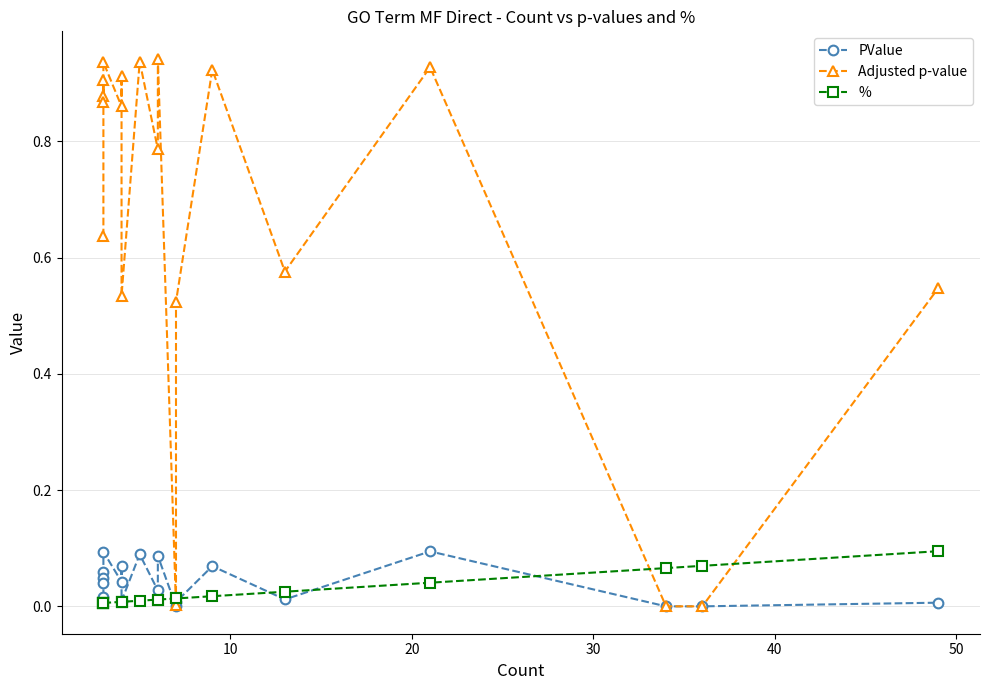

How many interior local peaks does the PValue series have?

7